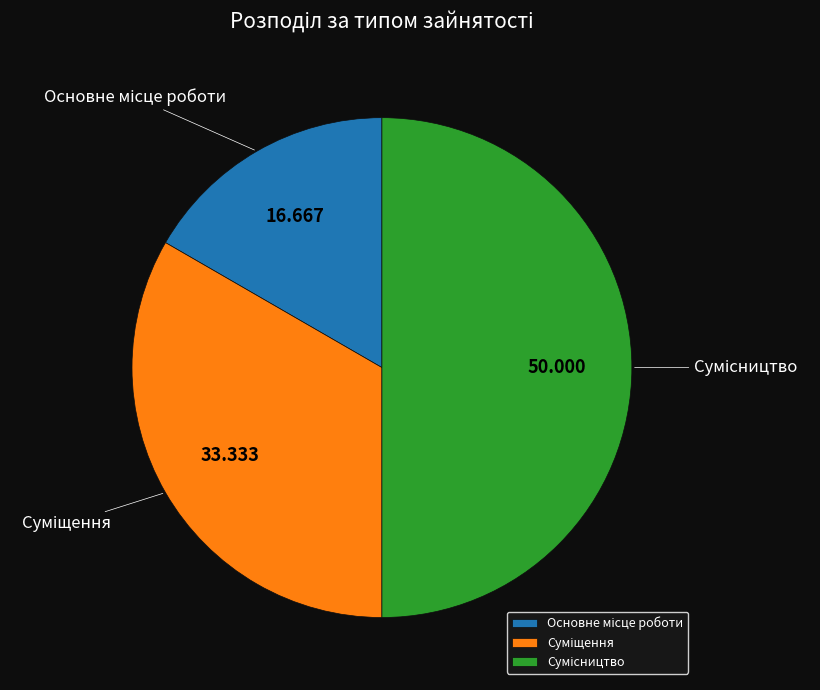

Approximately how many times larger is the value at Сумісництво compared to Суміщення?

1.5